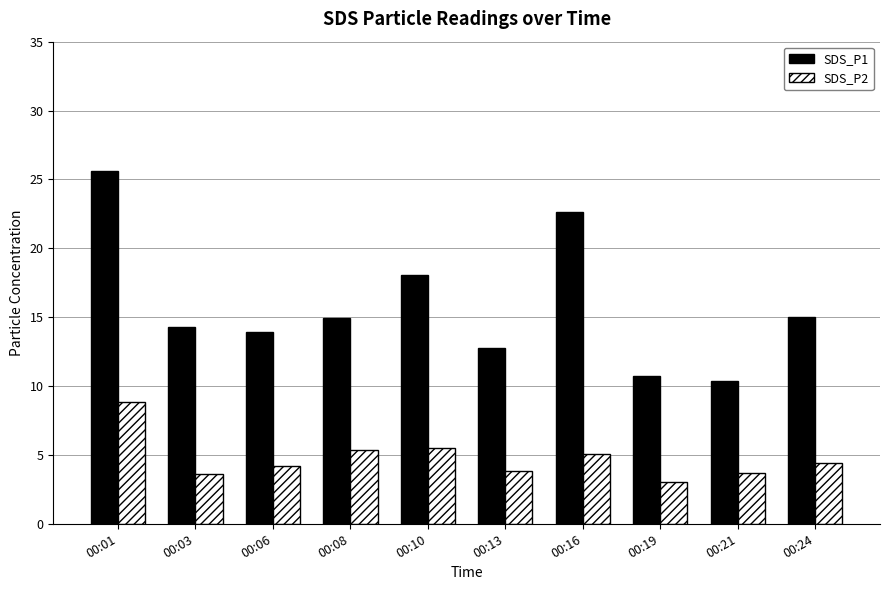

Are the bars horizontal?

No